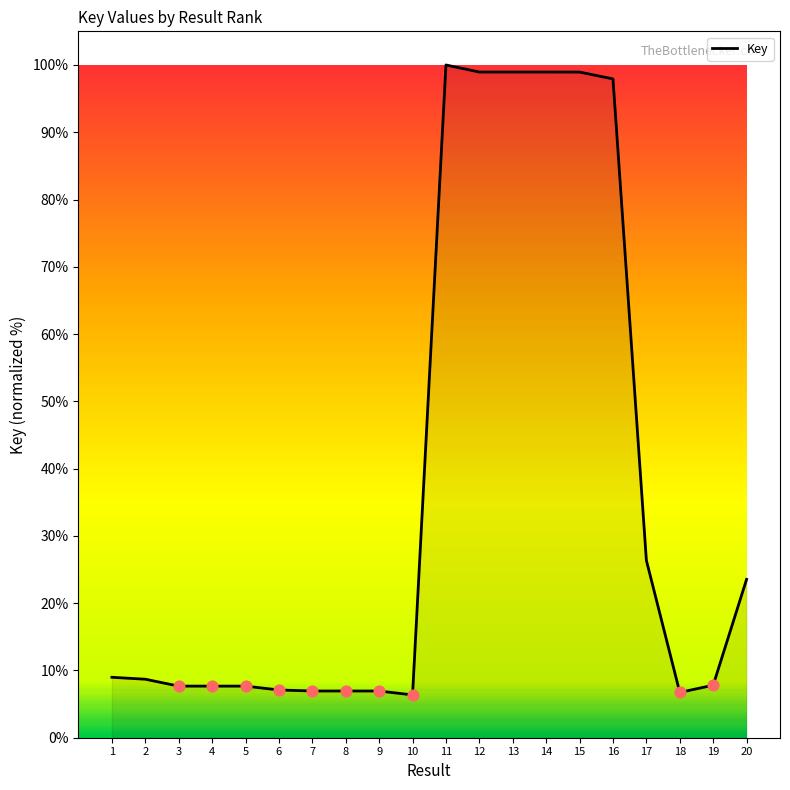

Between 16 and 18, which is larger?

16